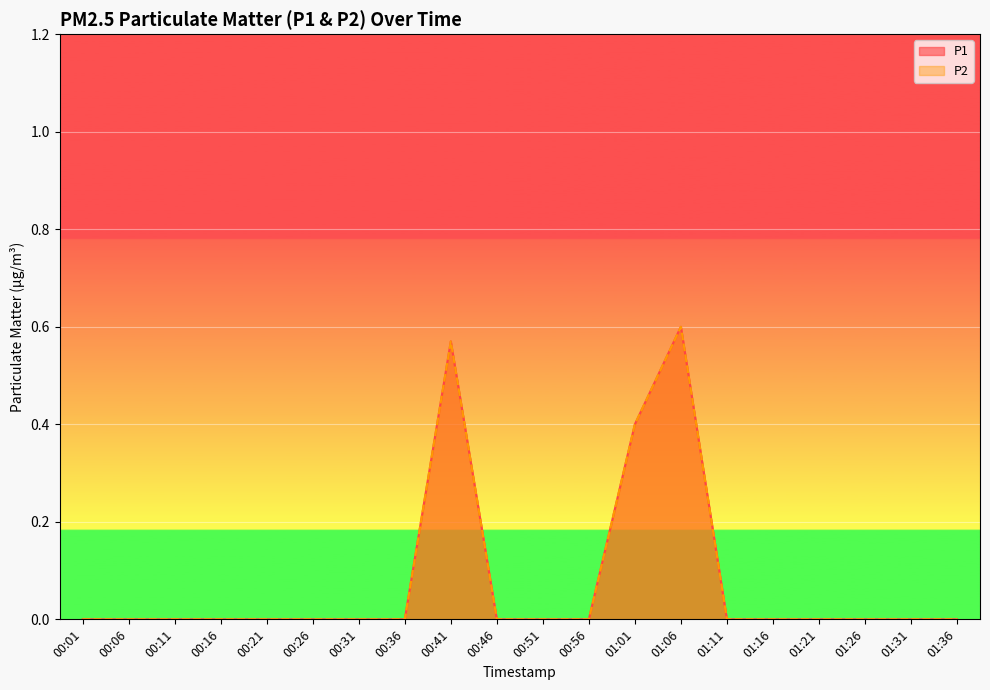

What is the maximum value for P1?

0.6